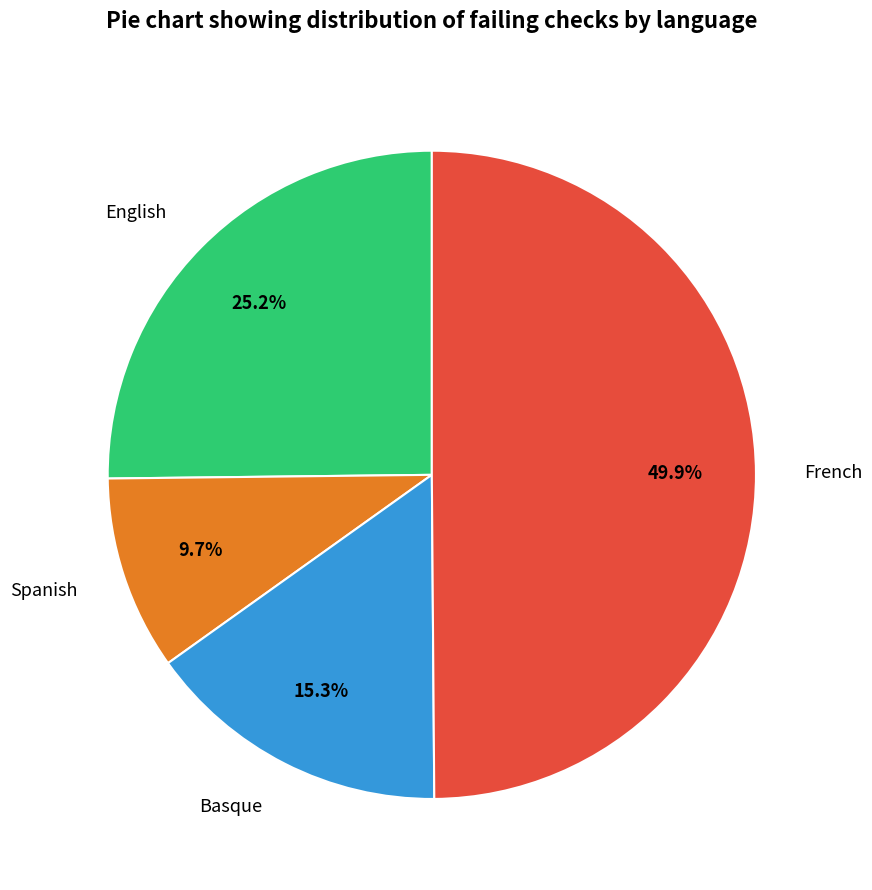

Is the sum of English and Basque greater than half?

No